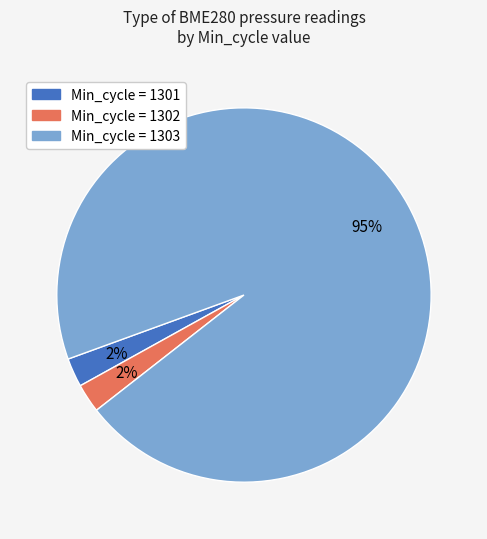

Count the number of slices in the pie.

3